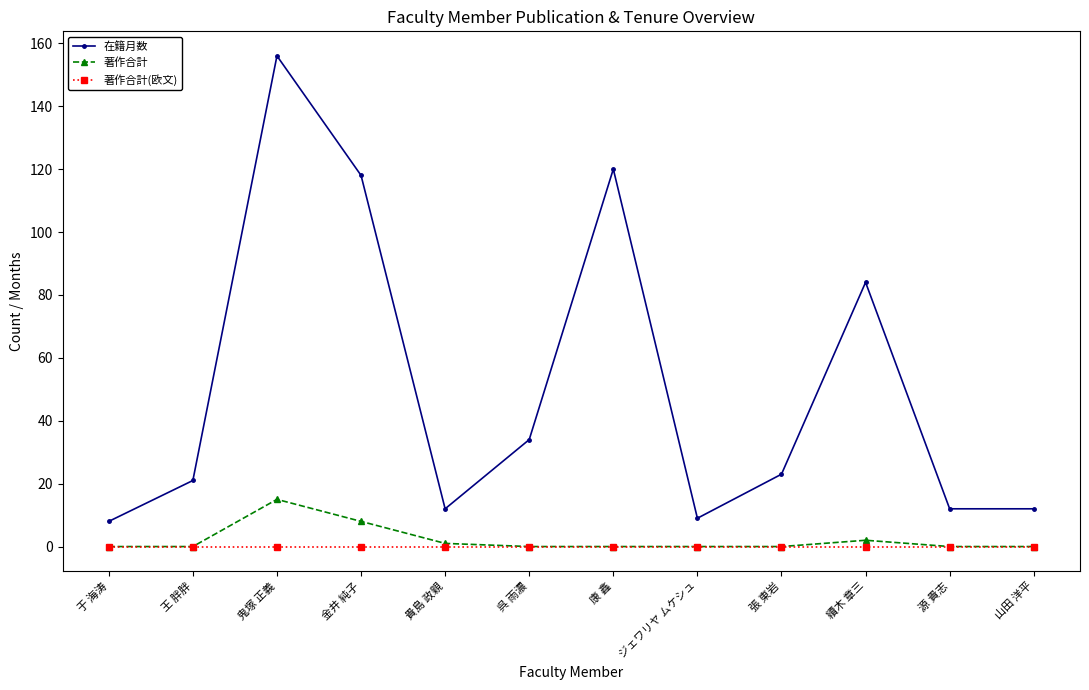

What is the label of the 9th point from the left?

張 東岩